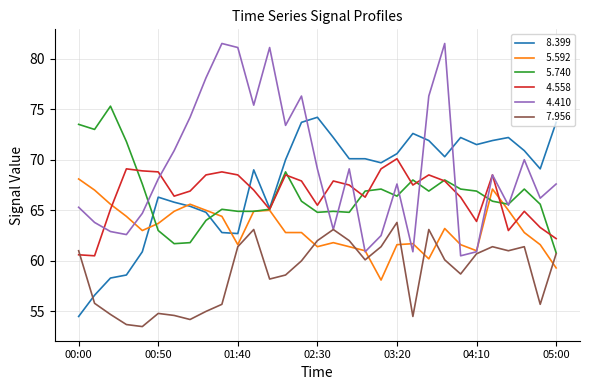

What is the greatest value displayed?

81.5